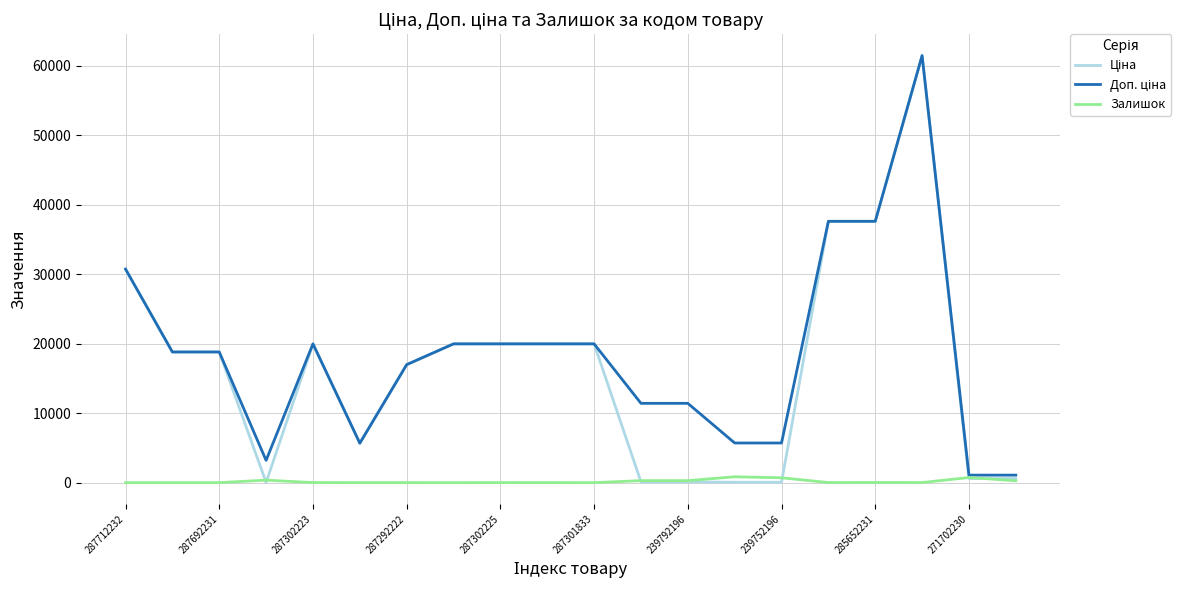

How many lines are shown in the chart?

3